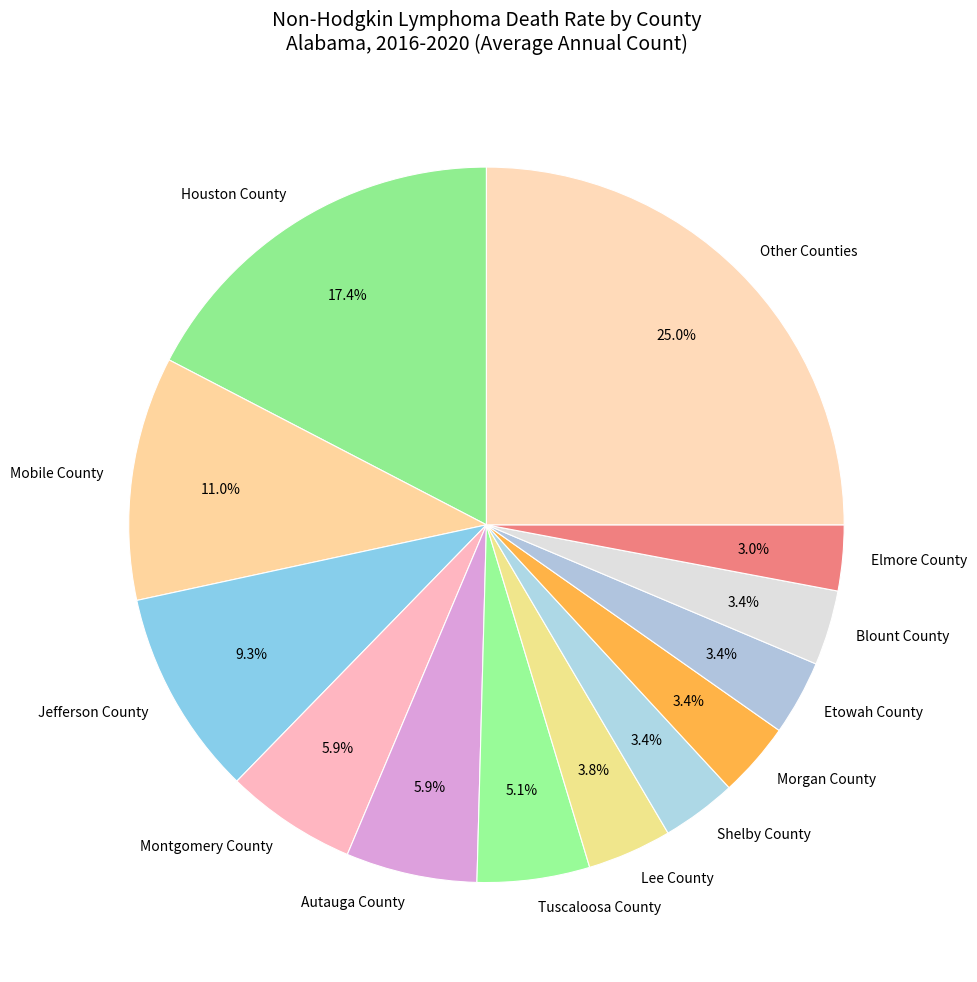

Does Lee County account for over 50% of the chart?

No